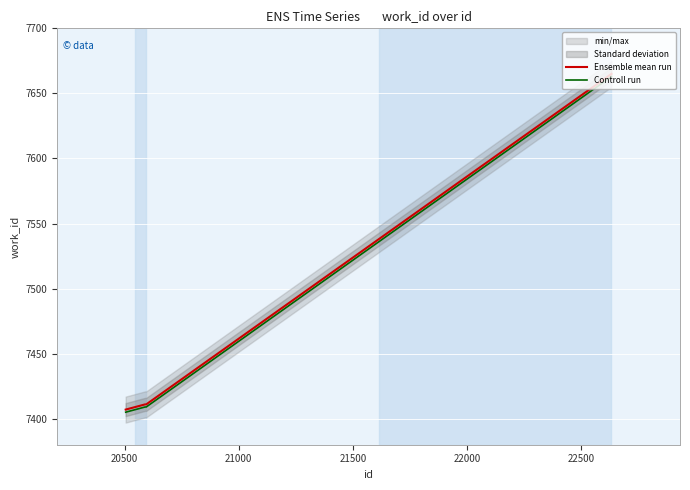

Reading left to right, list all the values displayed in this chart.

Ensemble mean run: 7407	7411	7411	7665
Controll run: 7405	7409	7409	7663